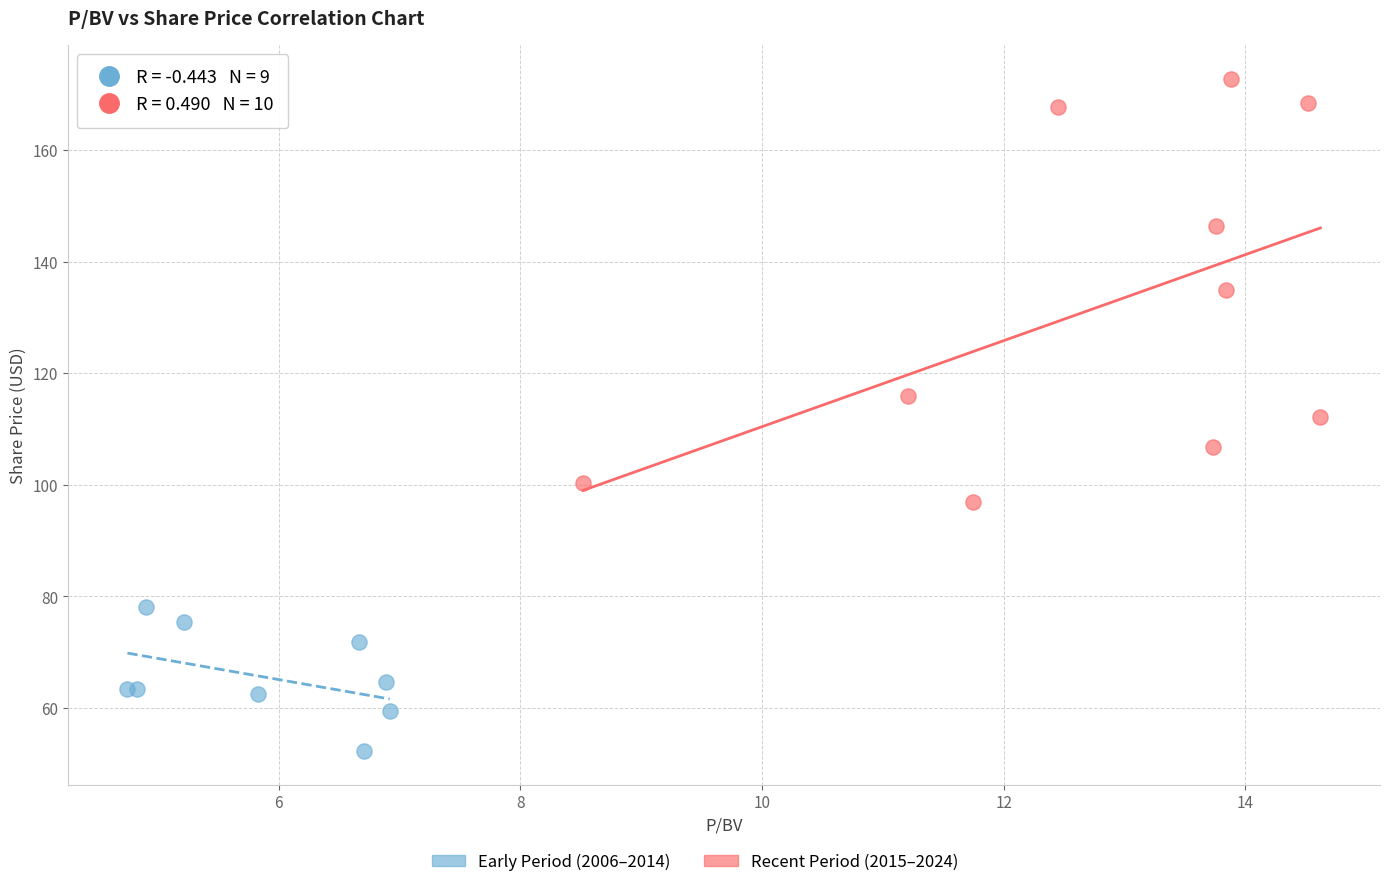

Which series contains the lowest Y value?

Early Period (2006–2014)